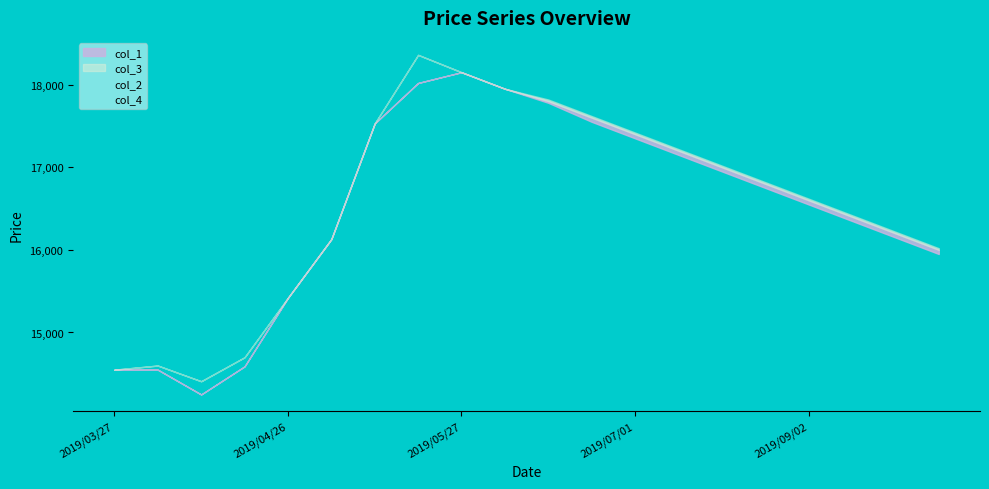

At how many categories does at least one series exceed 15755?

15